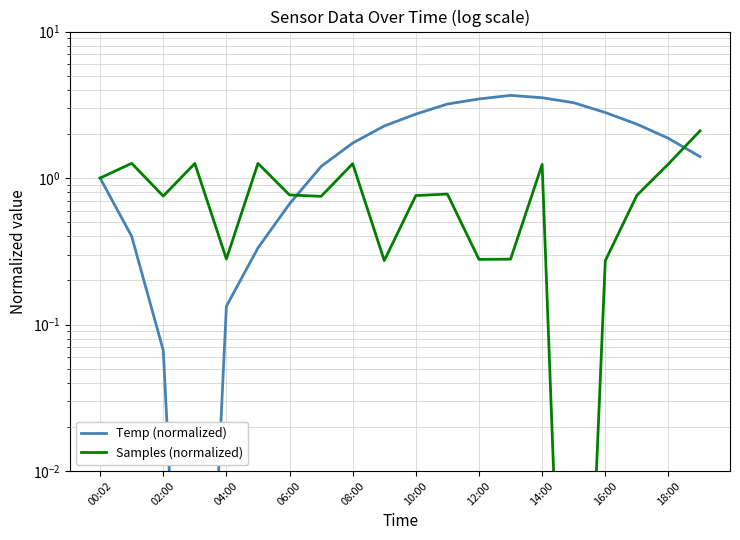

Does the chart have visible grid lines?

Yes